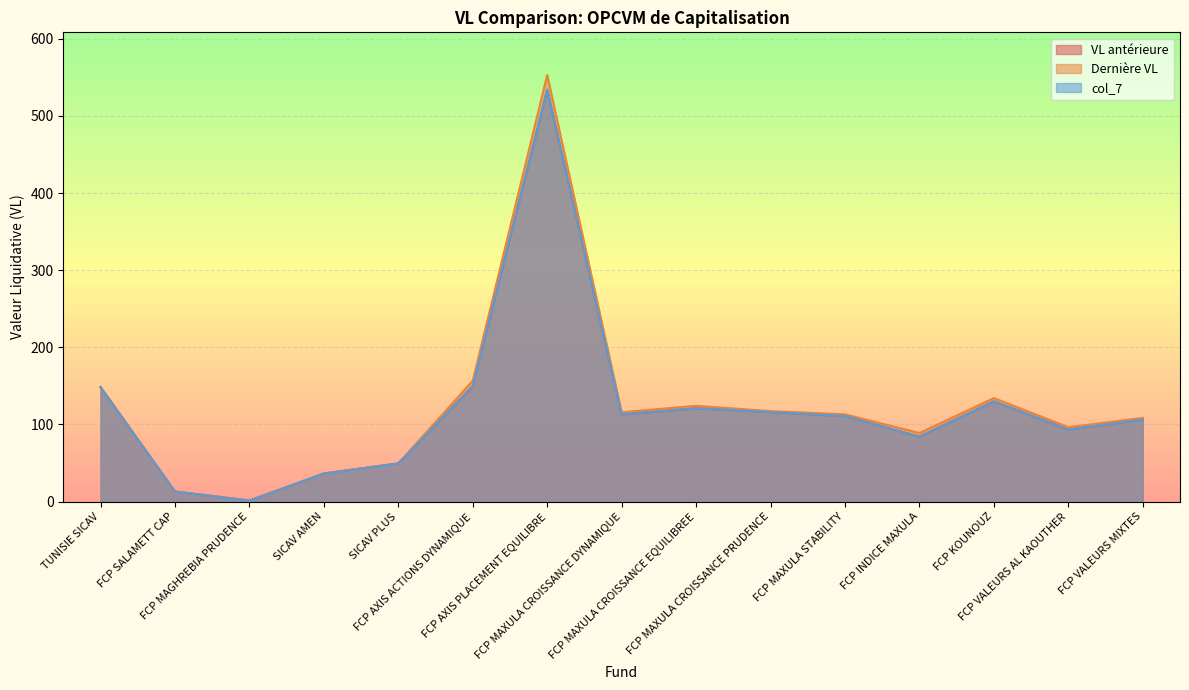

Rank the series by their maximum value, from lowest to highest.

VL antérieure, col_7, Dernière VL